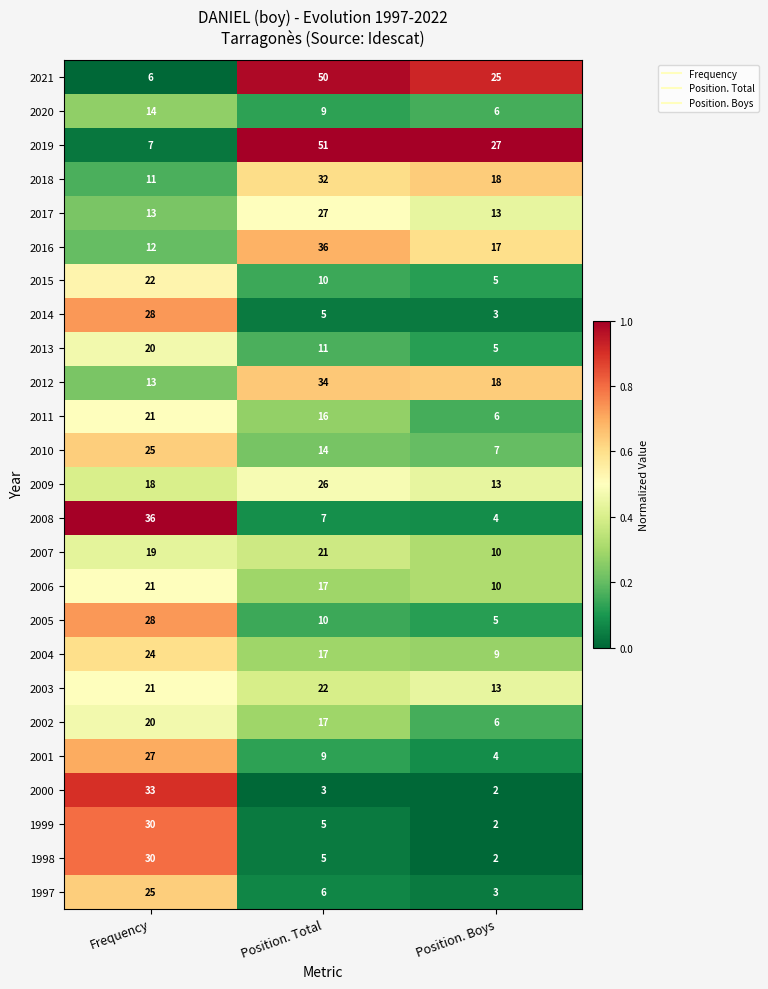

What is the spread (max minus min) of values at Position. Total?

48